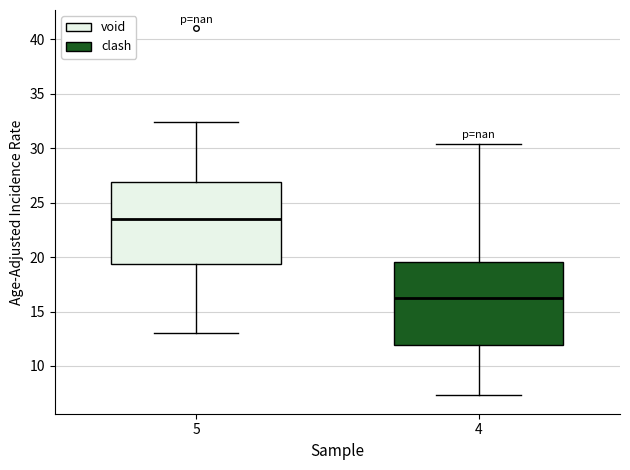

Reading left to right, read every box against the y-axis: the position of its median line, the range the box covers, and the ends of its whiskers. The values are not printed on the chart, so give them approximately, as read against the axis.

5: median 23.5, box 19.5 to 27.0, whiskers 13.0 to 32.5
4: median 16.0, box 12.0 to 19.5, whiskers 7.5 to 30.5